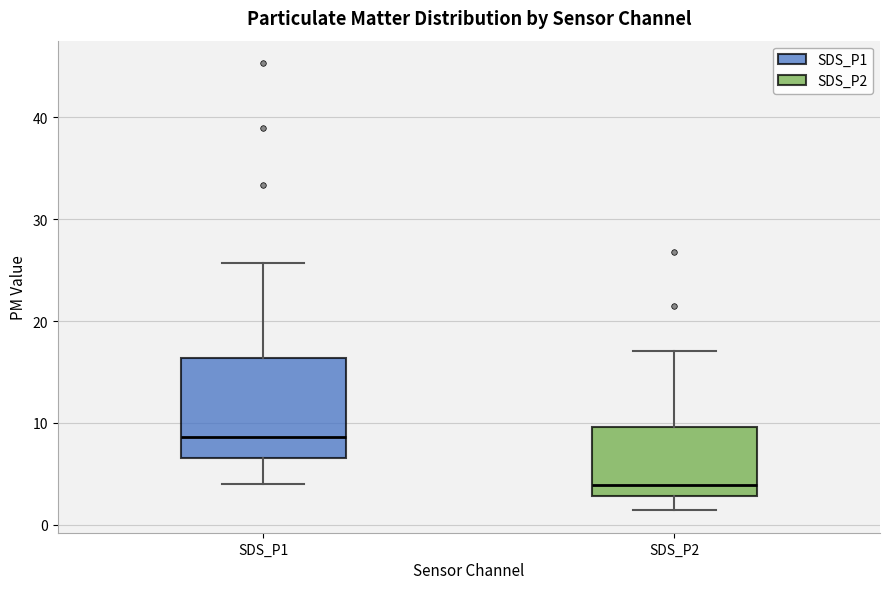

Which box's median line is the lowest?

SDS_P2